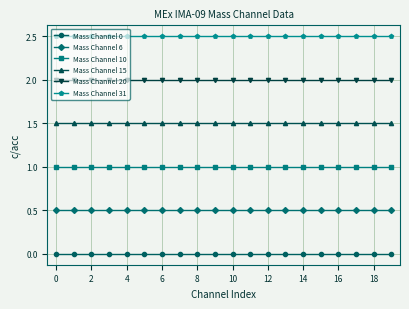

Reading left to right, list all the values displayed in this chart.

Mass Channel 0: 0.0	0.0	0.0	0.0	0.0	0.0	0.0	0.0	0.0	0.0	0.0	0.0	0.0	0.0	0.0	0.0	0.0	0.0	0.0	0.0
Mass Channel 6: 0.5	0.5	0.5	0.5	0.5	0.5	0.5	0.5	0.5	0.5	0.5	0.5	0.5	0.5	0.5	0.5	0.5	0.5	0.5	0.5
Mass Channel 10: 1.0	1.0	1.0	1.0	1.0	1.0	1.0	1.0	1.0	1.0	1.0	1.0	1.0	1.0	1.0	1.0	1.0	1.0	1.0	1.0
Mass Channel 15: 1.5	1.5	1.5	1.5	1.5	1.5	1.5	1.5	1.5	1.5	1.5	1.5	1.5	1.5	1.5	1.5	1.5	1.5	1.5	1.5
Mass Channel 20: 2.0	2.0	2.0	2.0	2.0	2.0	2.0	2.0	2.0	2.0	2.0	2.0	2.0	2.0	2.0	2.0	2.0	2.0	2.0	2.0
Mass Channel 31: 2.5	2.5	2.5	2.5	2.5	2.5	2.5	2.5	2.5	2.5	2.5	2.5	2.5	2.5	2.5	2.5	2.5	2.5	2.5	2.5